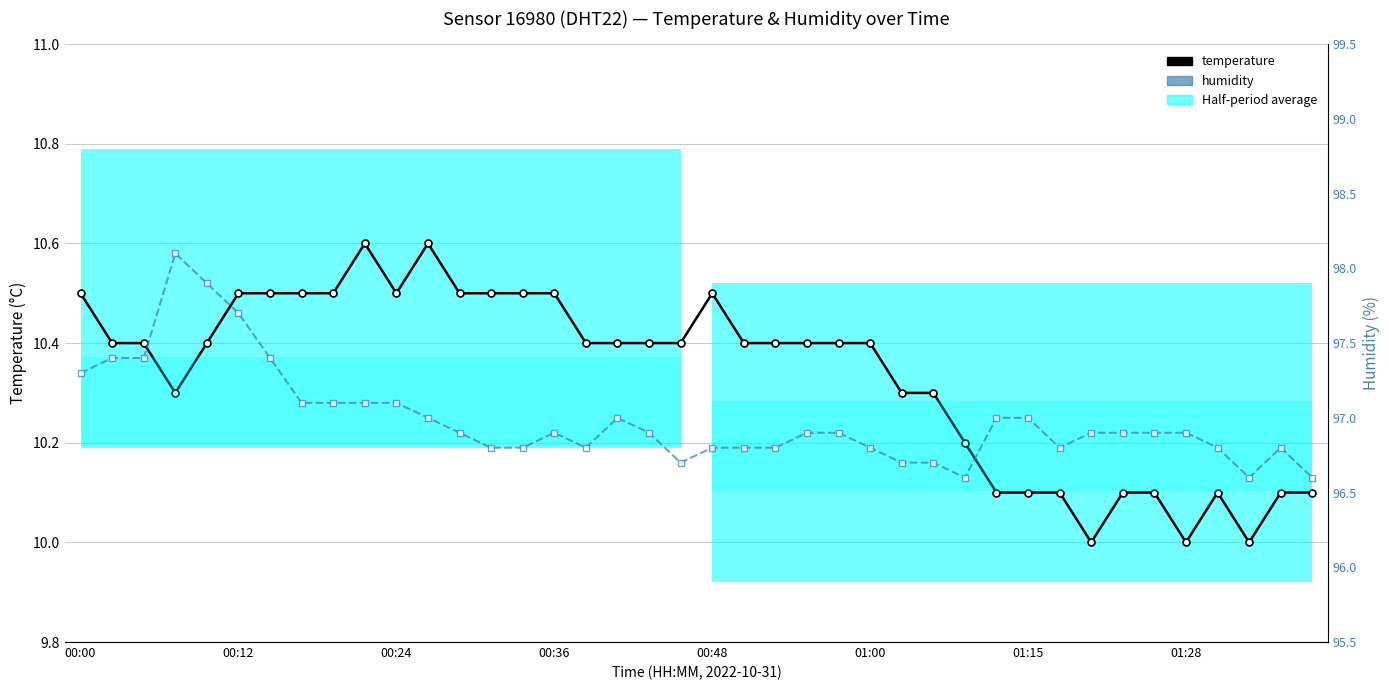

In temperature, how many points are higher than both neighbors (excluding endpoints)?

4